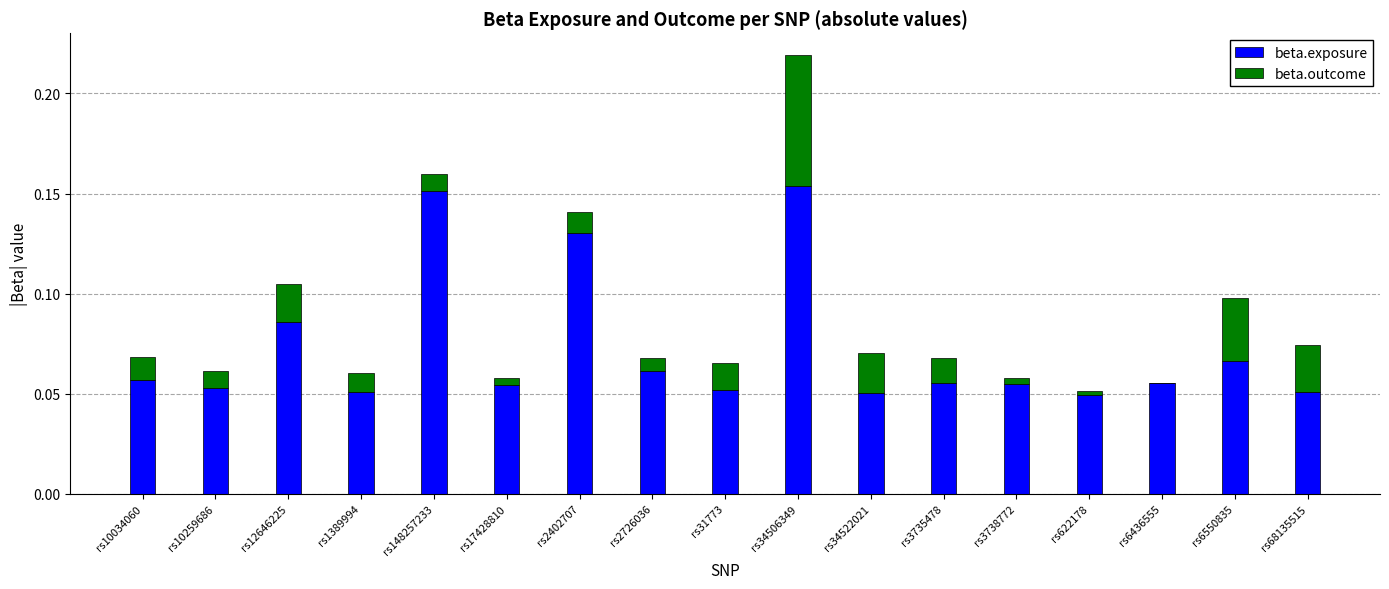

What is the sum of all beta.exposure values?

1.2